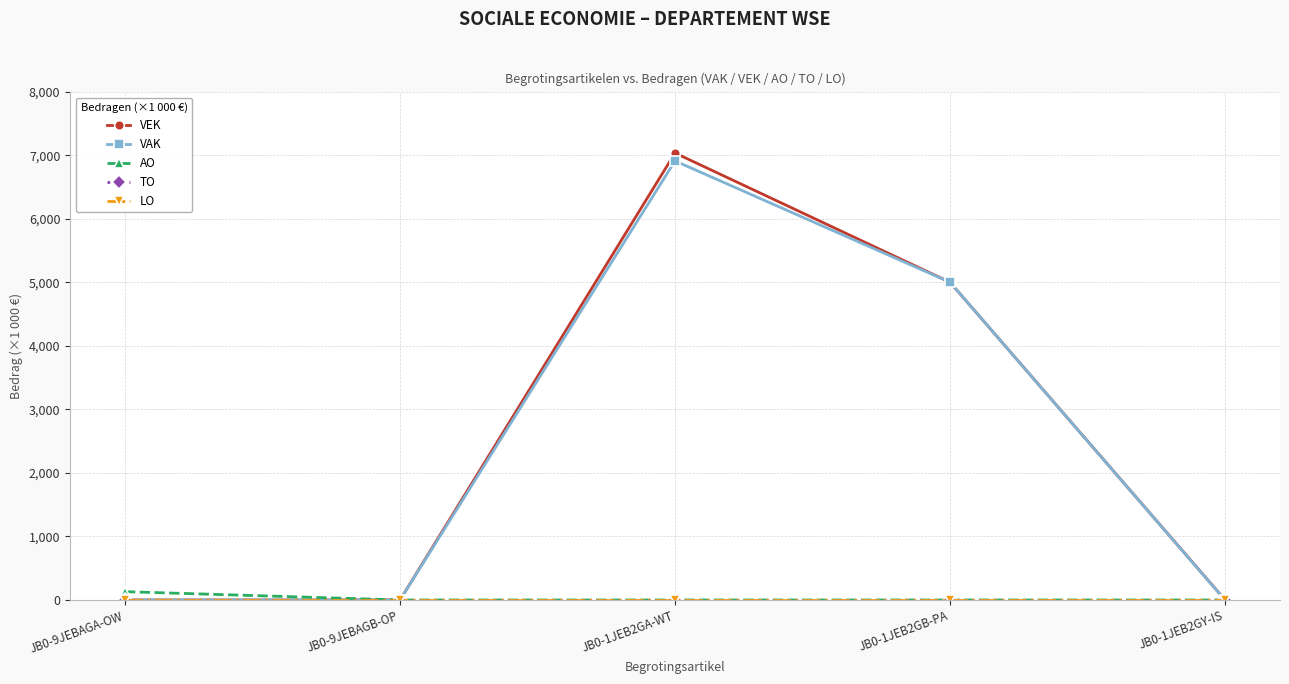

Is this an area chart (filled region under the line)?

No